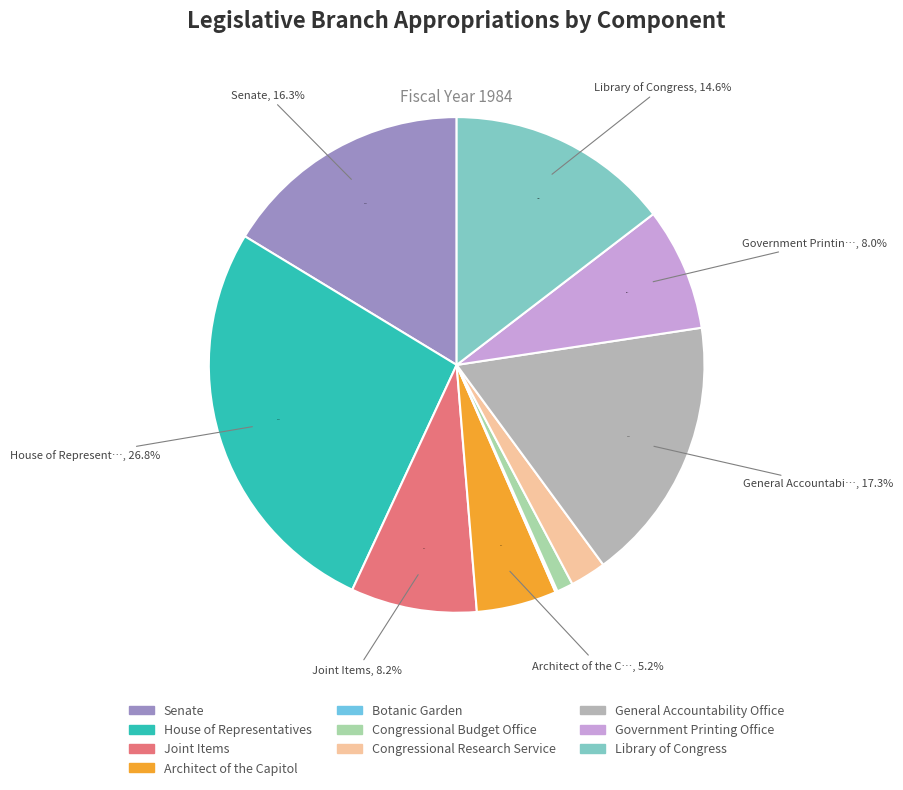

Which slice is the smallest?

Botanic Garden